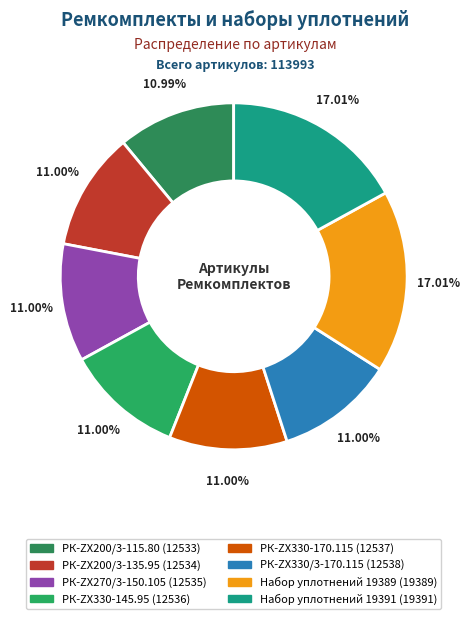

To the nearest percent, what percentage of the pie is РК-ZX330-145.95?

11%